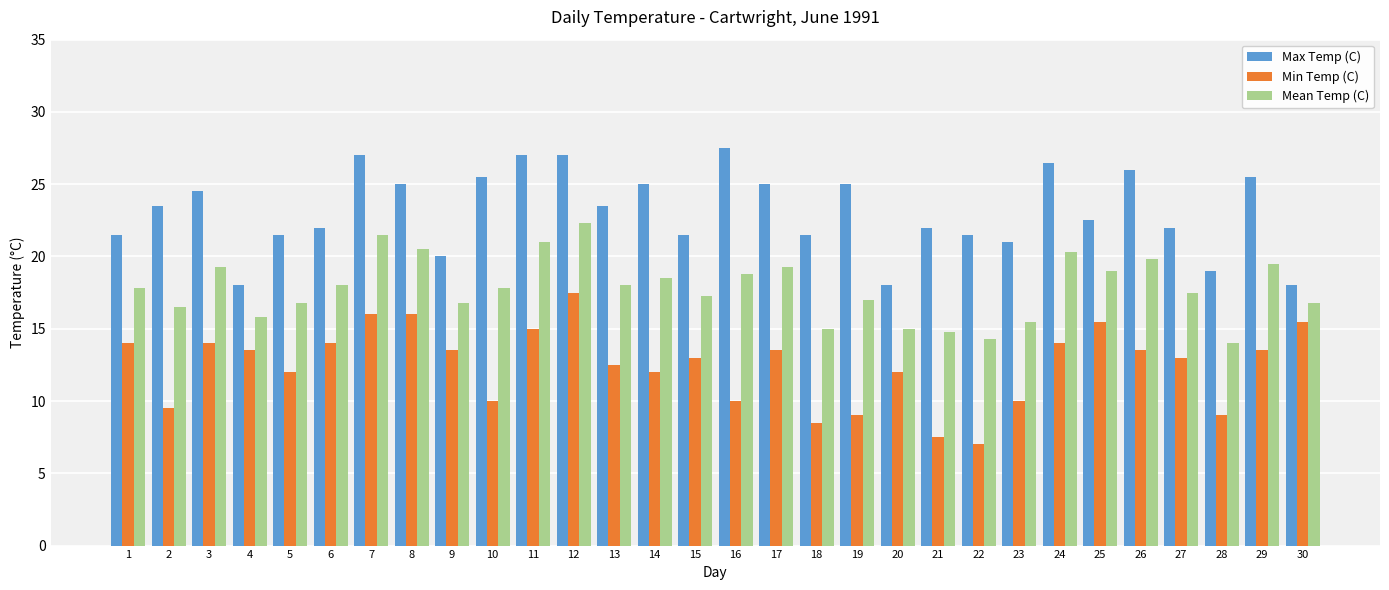

Which series has the largest range (max minus min)?

Min Temp (C)